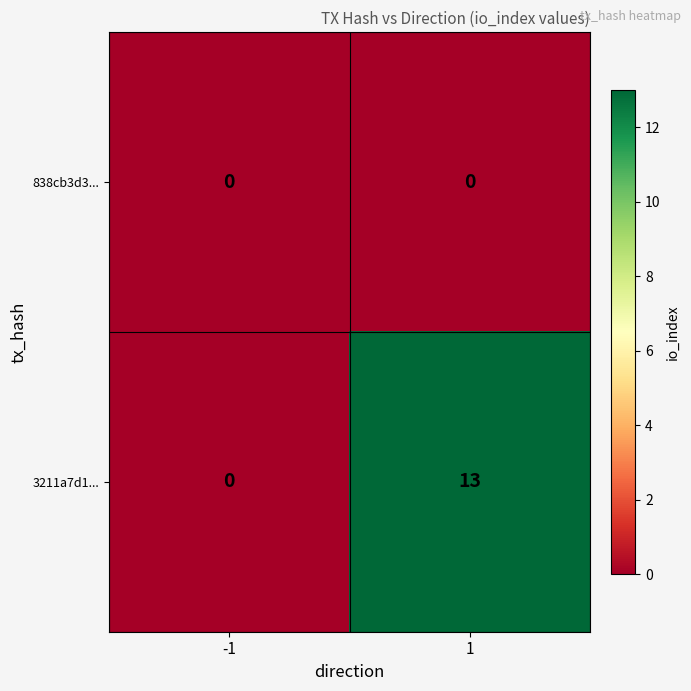

Between -1 and 1, which series saw the biggest shift?

3211a7d1...